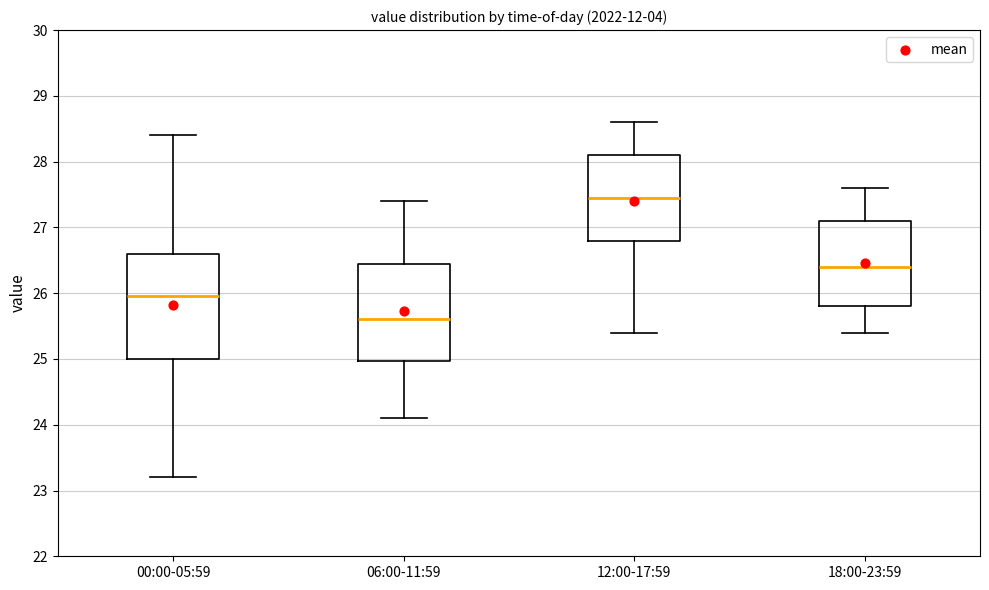

Which box is the tallest, from its lower edge to its upper edge?

00:00-05:59